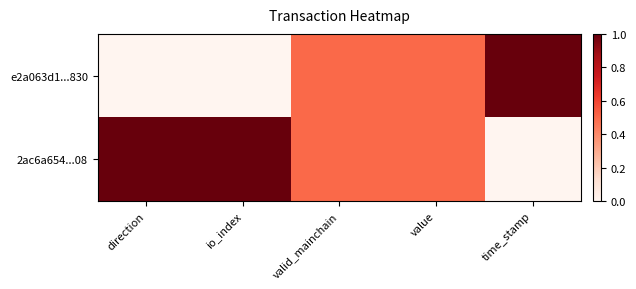

How many distinct data groups are displayed?

2